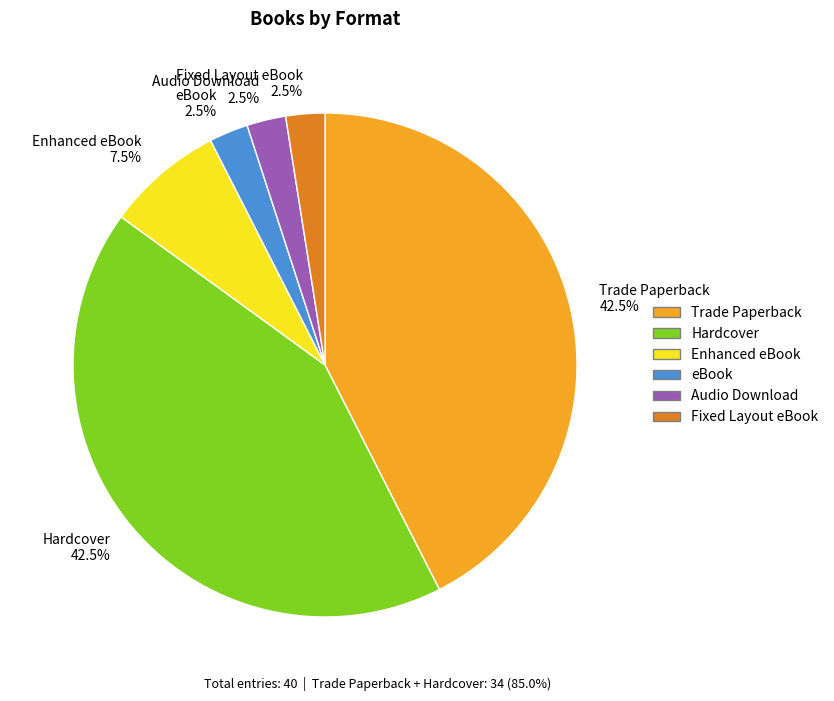

Does Trade Paperback account for over 50% of the chart?

No